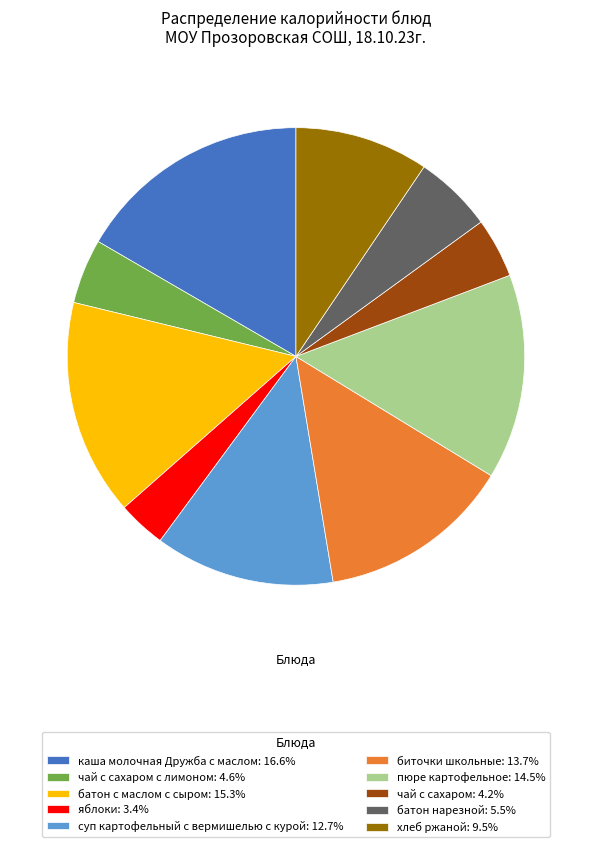

Does каша молочная Дружба с маслом: 16.6% represent more than half of the total?

No